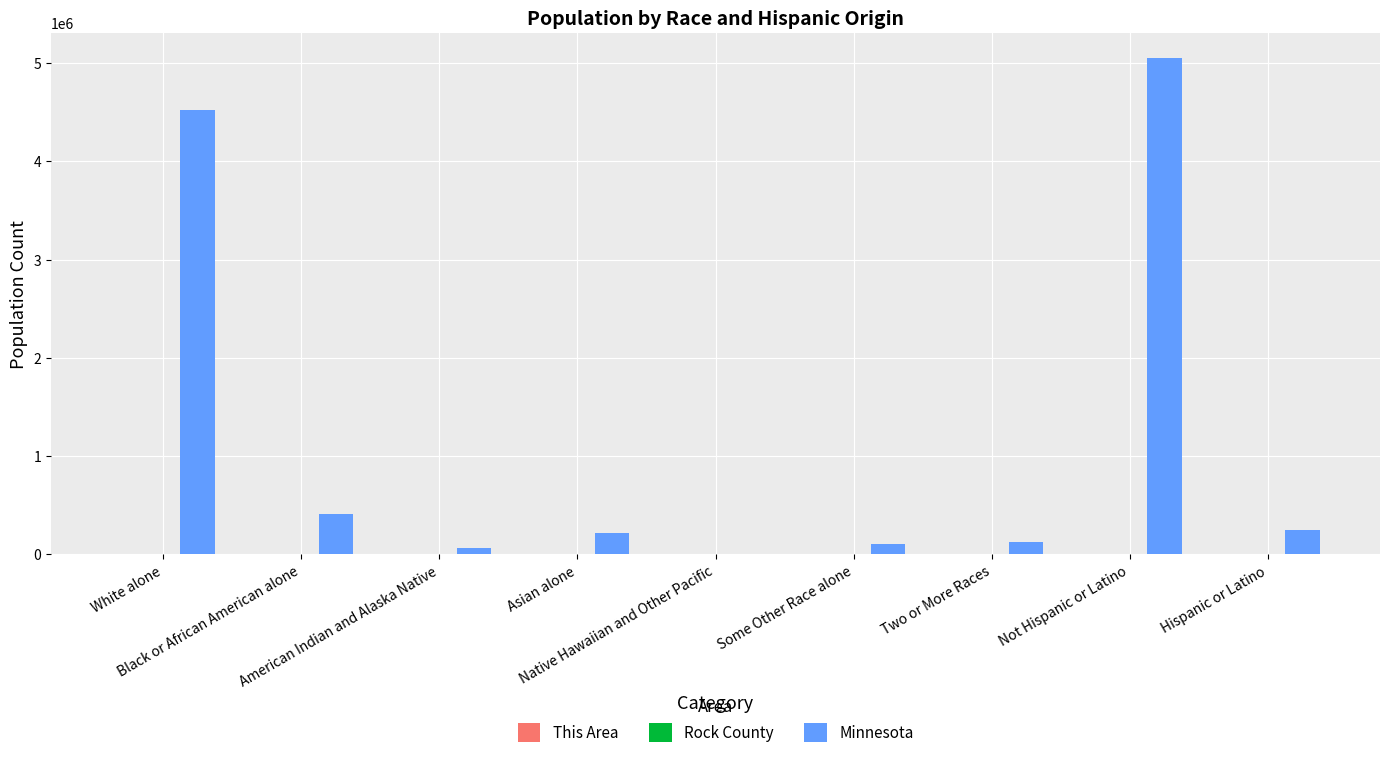

Which series has the largest total across all categories?

Minnesota